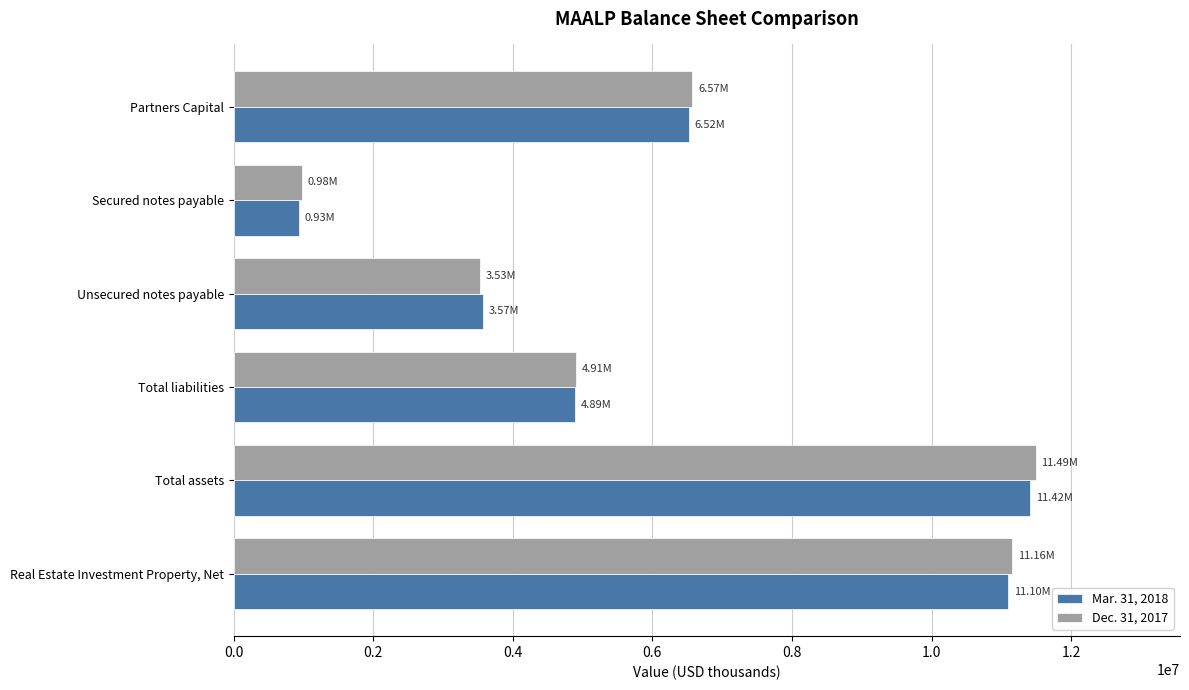

Which series has the widest spread of values?

Dec. 31, 2017